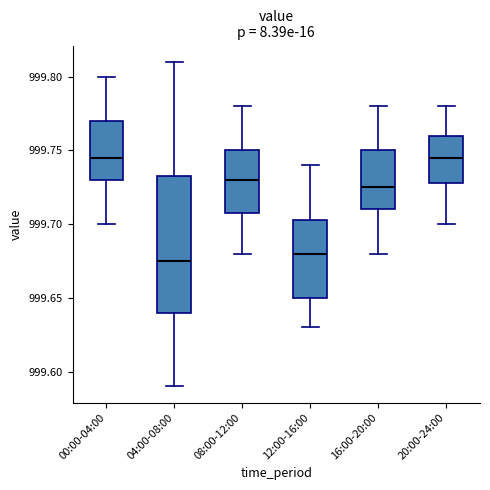

Which box is the tallest, from its lower edge to its upper edge?

04:00-08:00